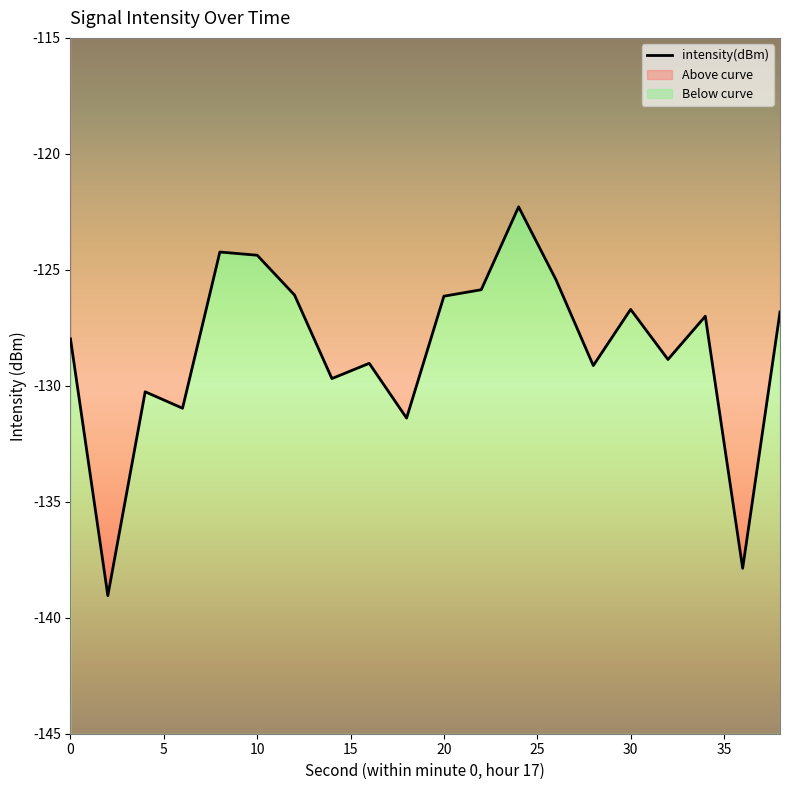

Reading left to right, list all the values displayed in this chart.

-128.0	-139.0	-130.3	-131.0	-124.2	-124.4	-126.1	-129.7	-129.0	-131.4	-126.1	-125.9	-122.3	-125.4	-129.1	-126.7	-128.9	-127.0	-137.9	-126.8